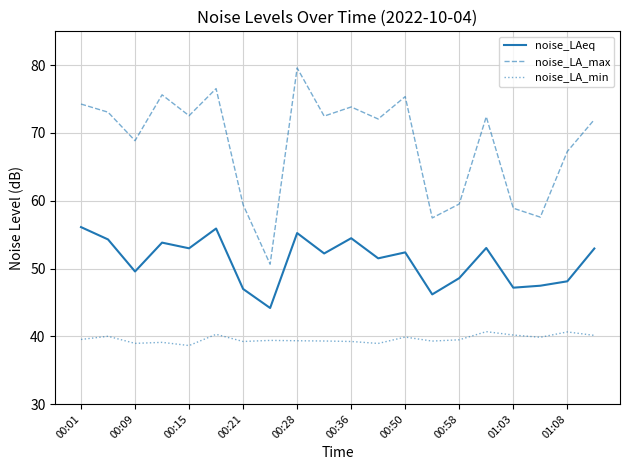

List the series in order of their overall mean, lowest first.

noise_LA_min, noise_LAeq, noise_LA_max